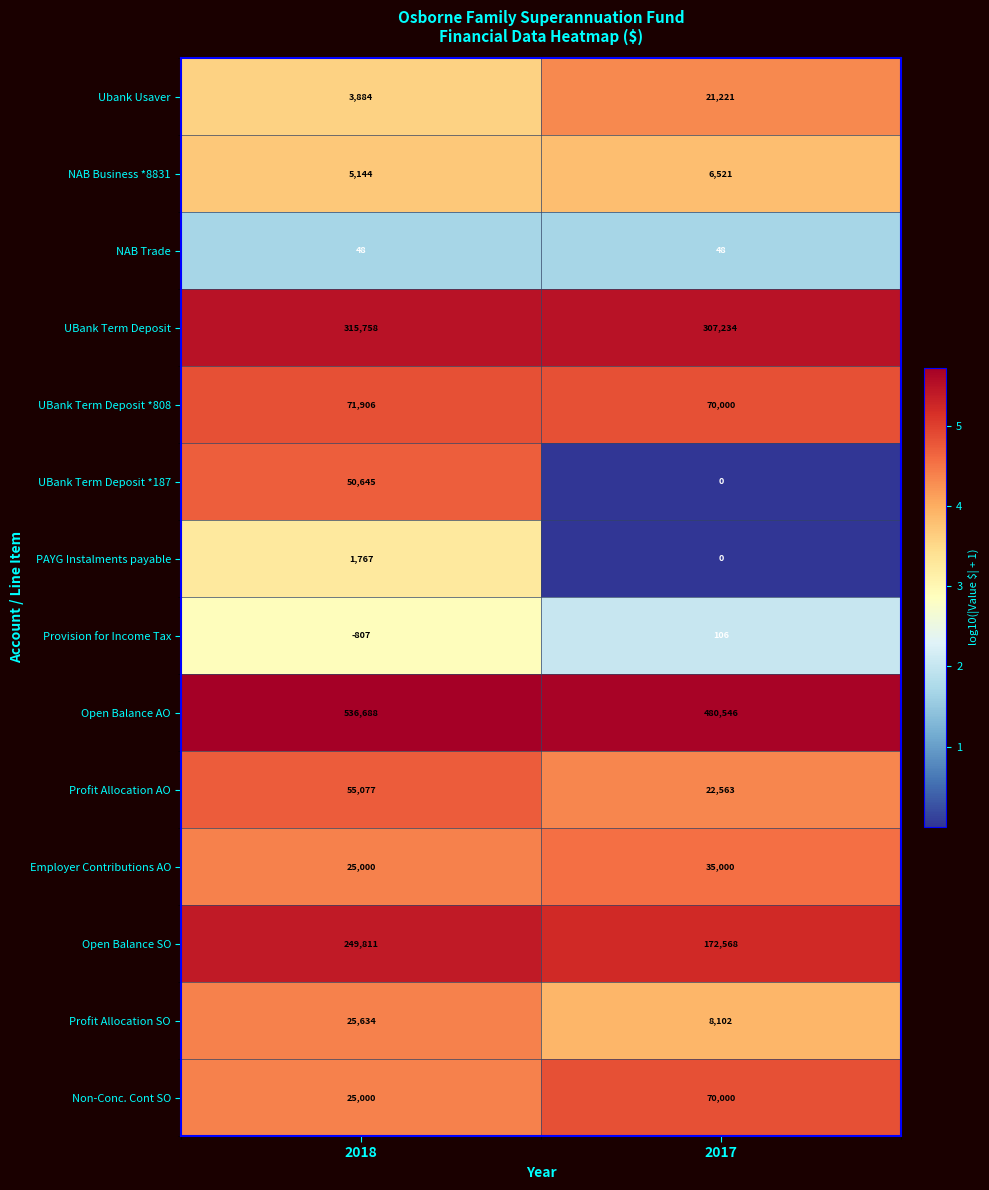

Which series has the largest total across all categories?

Open Balance AO